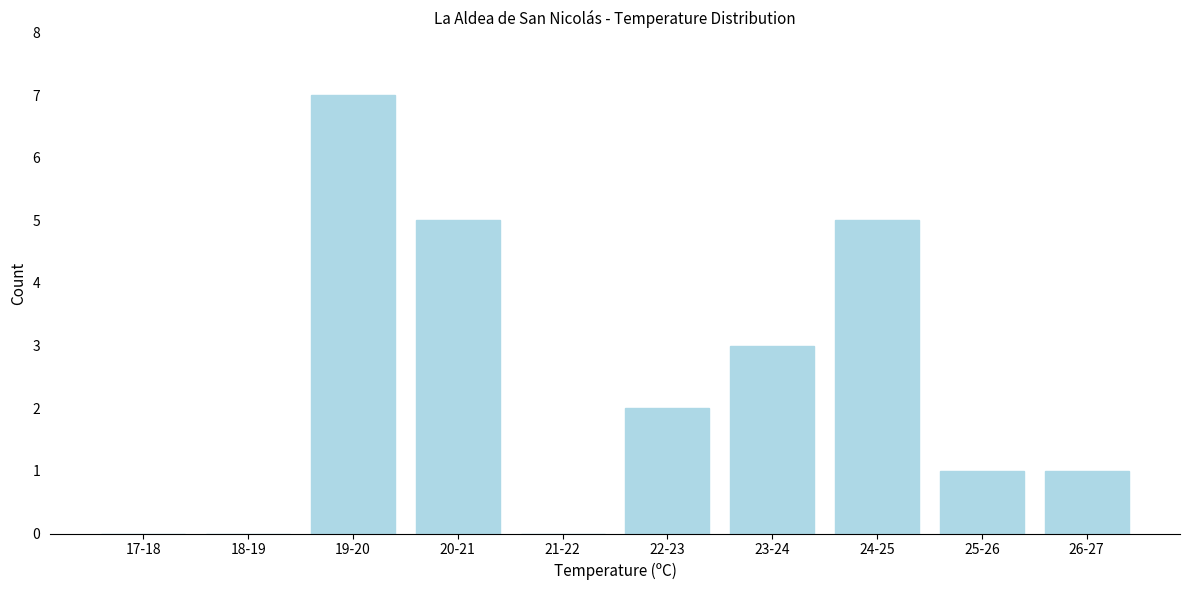

Reading right to left, what are all the values shown in this chart?

26-27=1	25-26=1	24-25=5	23-24=3	22-23=2	21-22=0	20-21=5	19-20=7	18-19=0	17-18=0